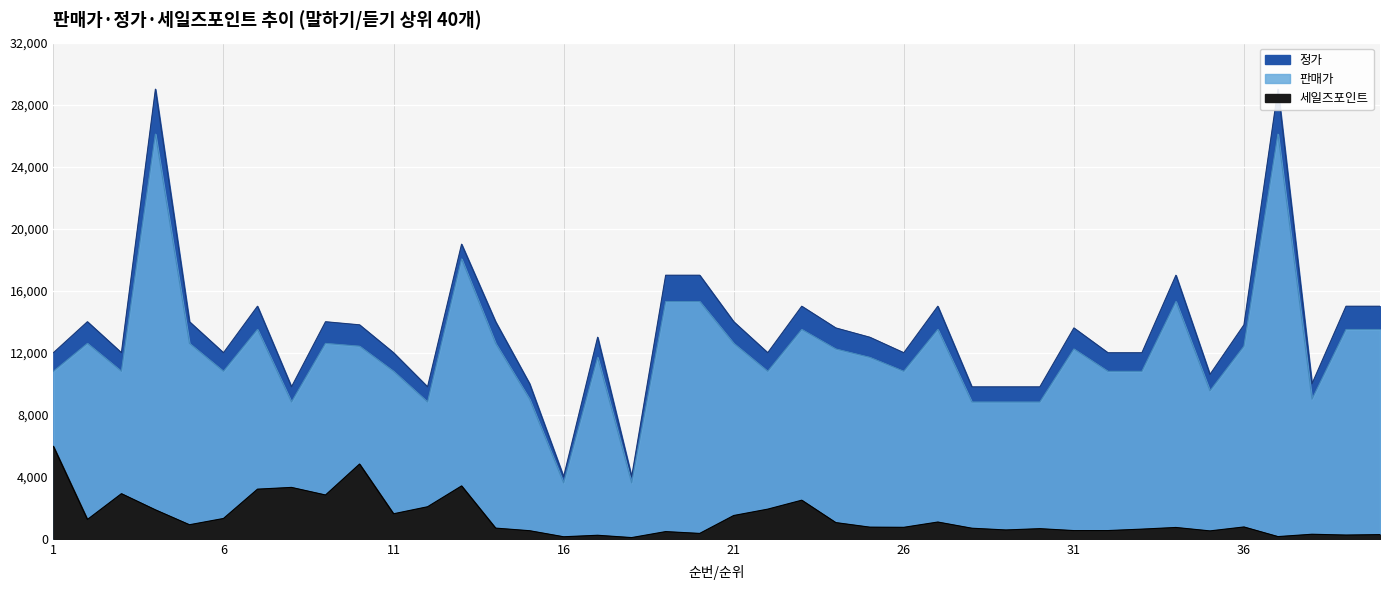

Reading left to right, what are all the values shown in this chart?

세일즈포인트: 1=5961	2=1246	3=2911	4=1867	5=907	6=1311	7=3202	8=3315	9=2826	10=4822	11=1614	12=2067	13=3411	14=690	15=522	16=132	17=228	18=79	19=465	20=348	21=1503	22=1913	23=2490	24=1046	25=752	26=741	27=1082	28=683	29=570	30=654	31=530	32=531	33=624	34=731	35=510	36=764	37=143	38=294	39=242	40=271
판매가: 1=10800	2=12600	3=10800	4=26100	5=12600	6=10800	7=13500	8=8820	9=12600	10=12420	11=10800	12=8820	13=18050	14=12600	15=9000	16=3600	17=11700	18=3600	19=15300	20=15300	21=12600	22=10800	23=13500	24=12240	25=11700	26=10800	27=13500	28=8820	29=8820	30=8820	31=12240	32=10800	33=10800	34=15300	35=9540	36=12420	37=26100	38=9000	39=13500	40=13500
정가: 1=12000	2=14000	3=12000	4=29000	5=14000	6=12000	7=15000	8=9800	9=14000	10=13800	11=12000	12=9800	13=19000	14=14000	15=10000	16=4000	17=13000	18=4000	19=17000	20=17000	21=14000	22=12000	23=15000	24=13600	25=13000	26=12000	27=15000	28=9800	29=9800	30=9800	31=13600	32=12000	33=12000	34=17000	35=10600	36=13800	37=29000	38=10000	39=15000	40=15000